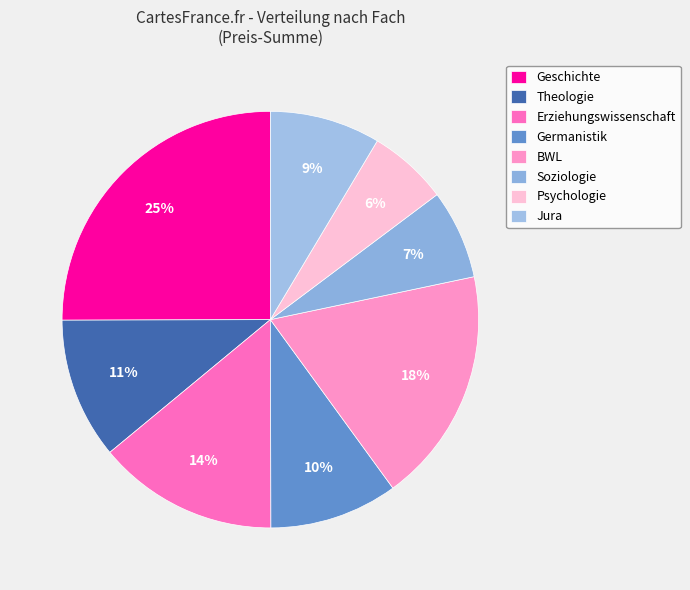

To the nearest percent, what percentage of the pie is Geschichte?

25%